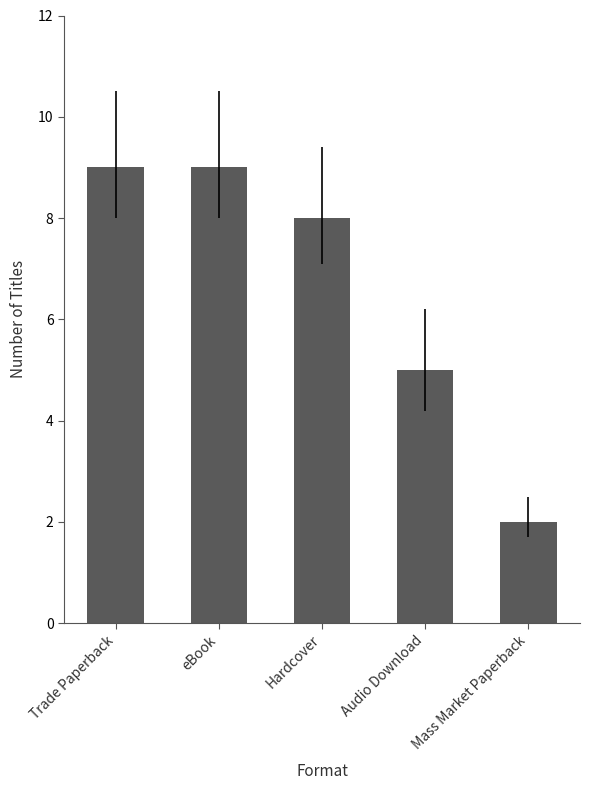

What is the value of the 1st bar from the left?

9